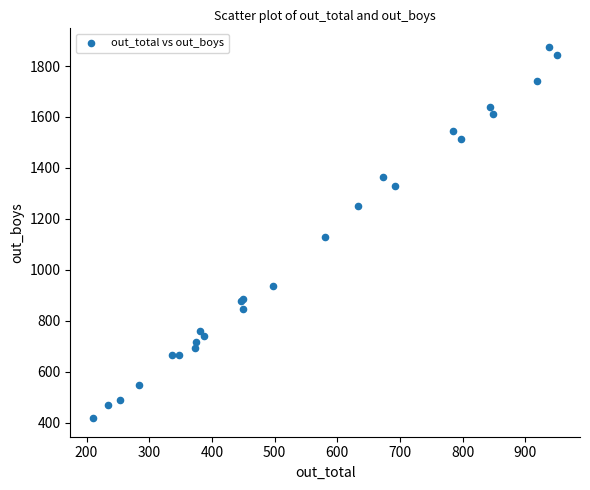

What Y value in the scatter plot is closest to 1146?

1129